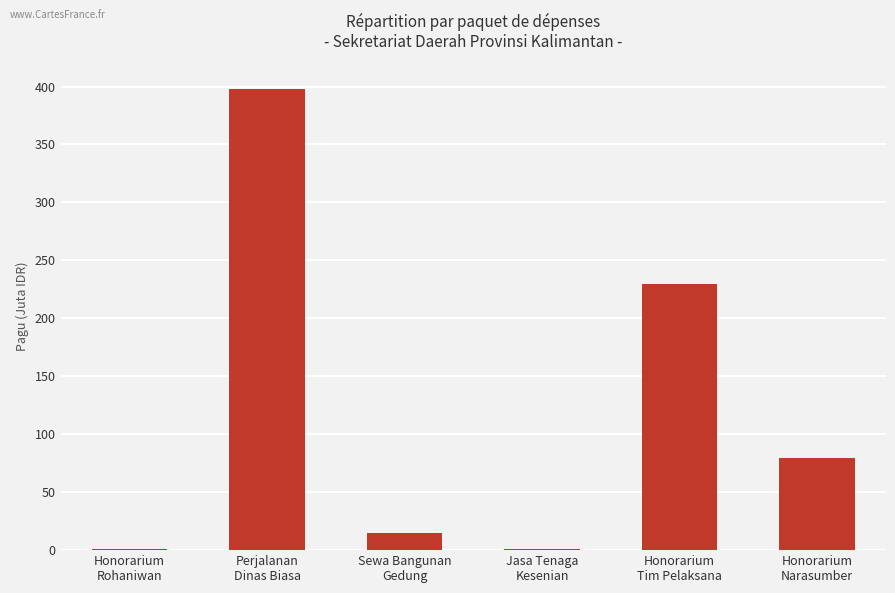

What is the greatest value displayed?

397.9